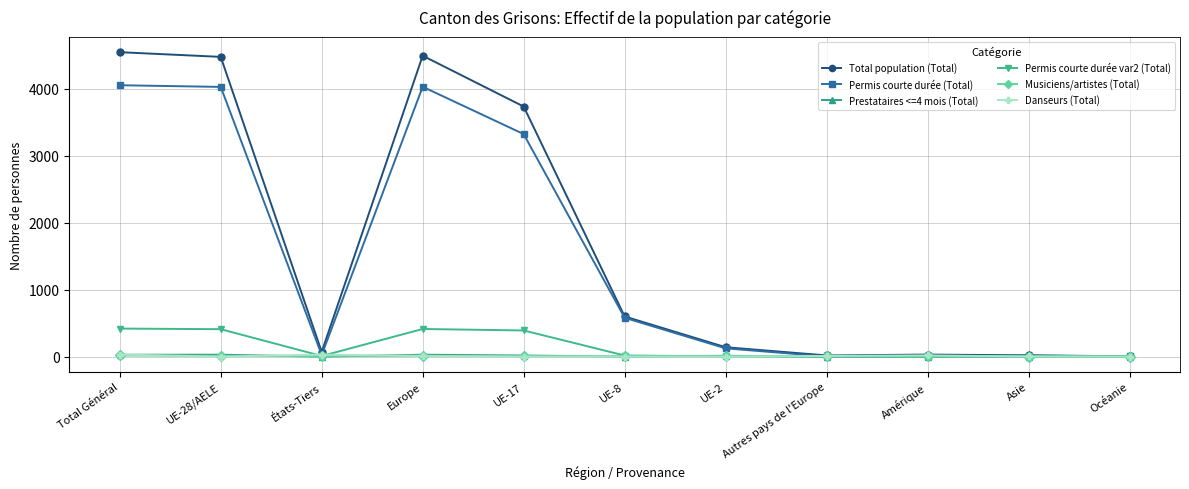

Does the chart display data point markers on the line(s)?

Yes